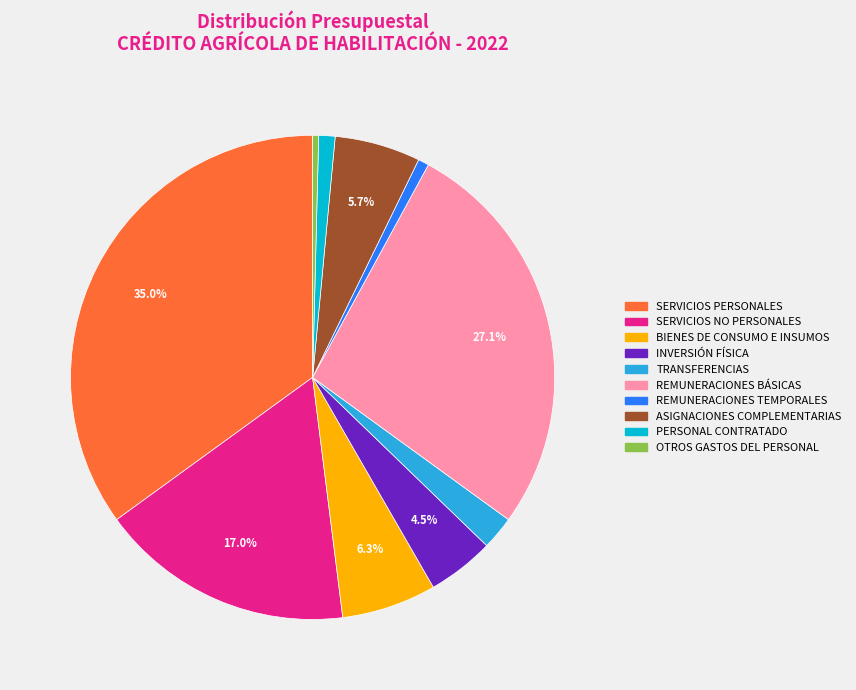

True or false: REMUNERACIONES TEMPORALES accounts for 11% of the total.

False